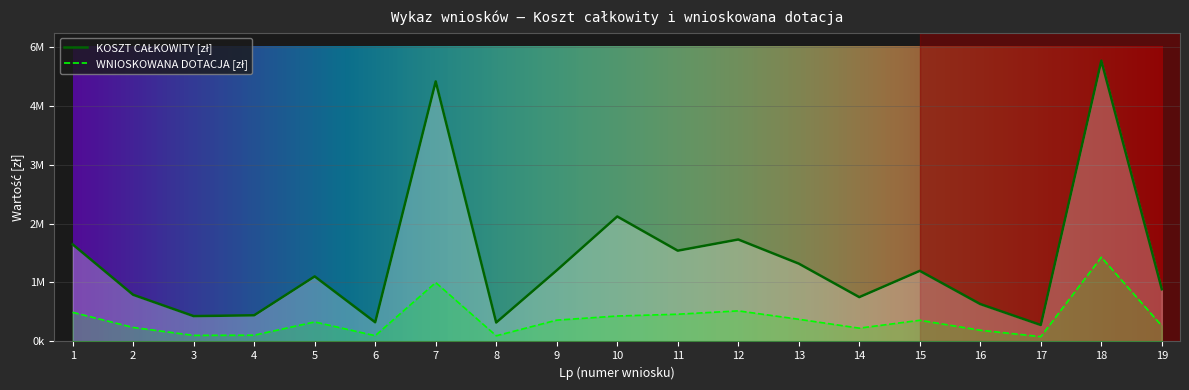

Is it true that WNIOSKOWANA DOTACJA equals 474090.5 at 19?

False